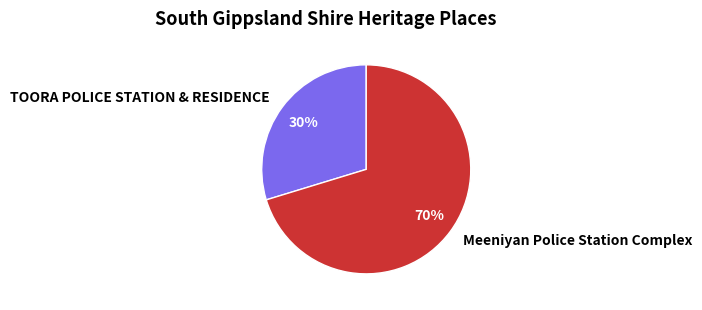

Count the number of slices in the pie.

2